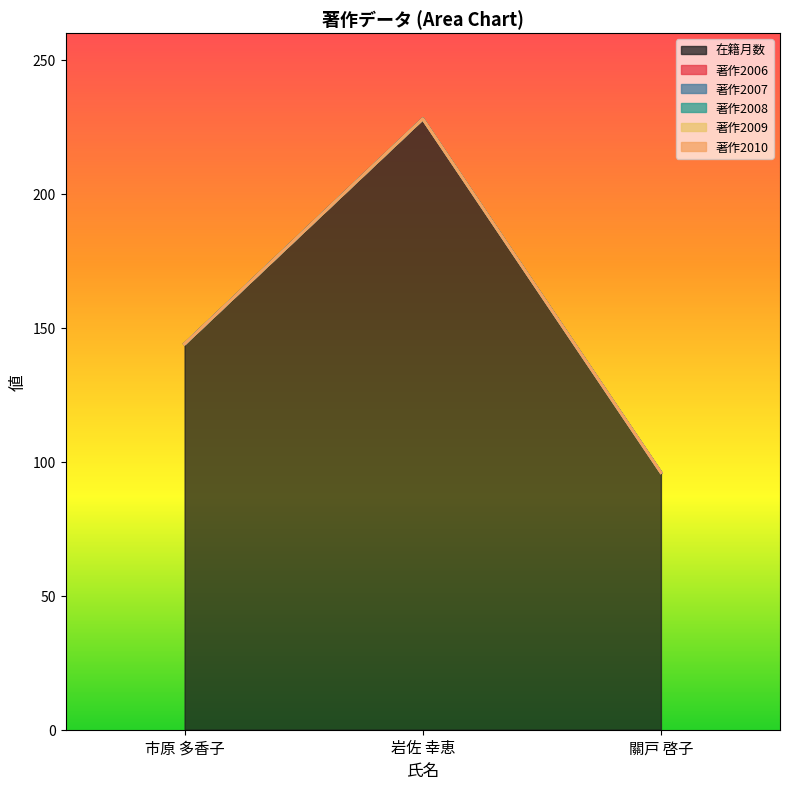

The value of 著作2010 at 岩佐 幸恵 is 0. True or false?

True